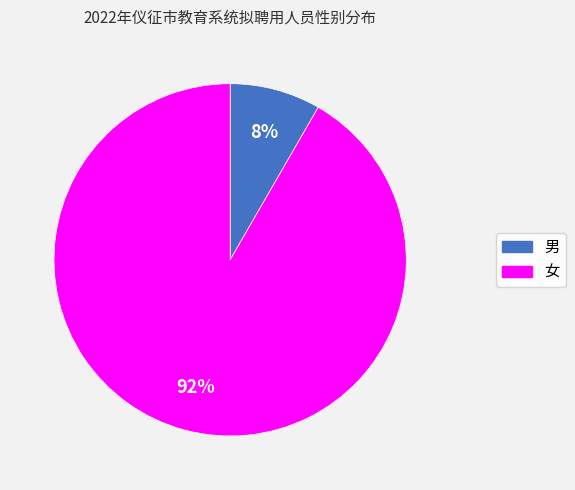

Count the number of slices in the pie.

2